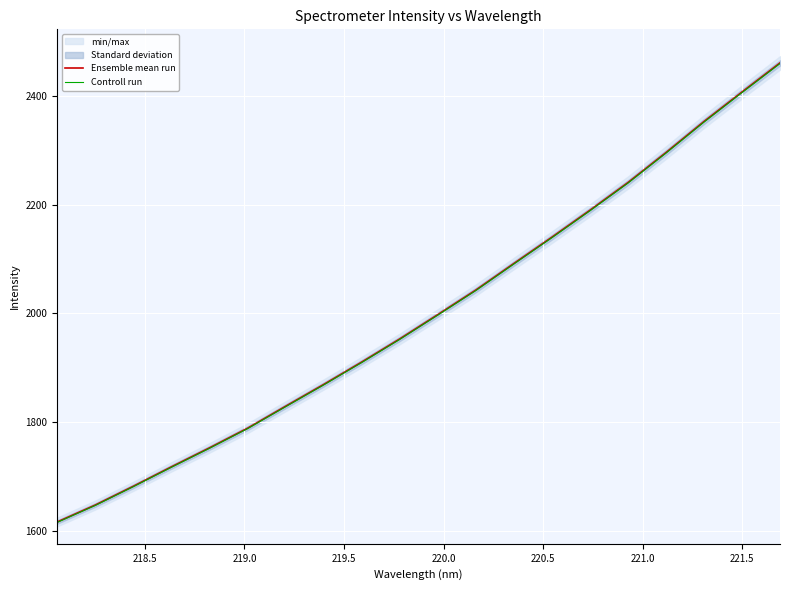

What is the minimum value shown in the chart?

1615.1